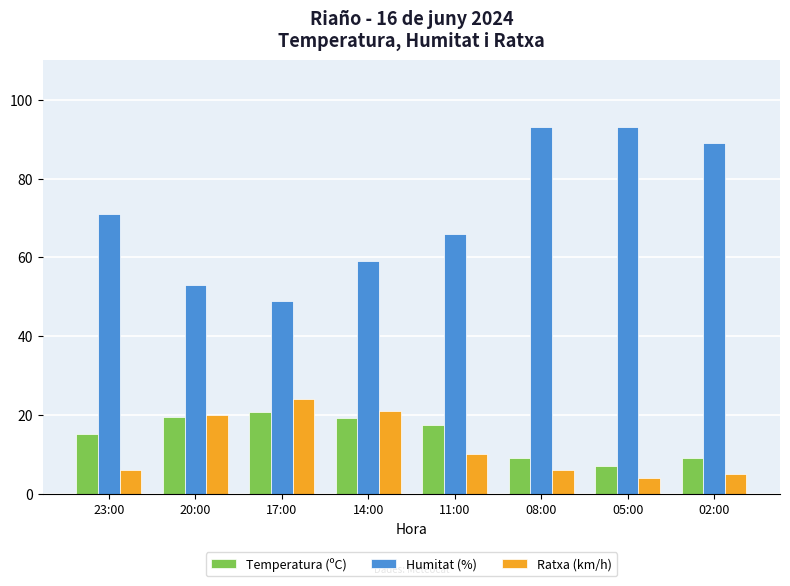

Which series has the largest range (max minus min)?

Humitat (%)